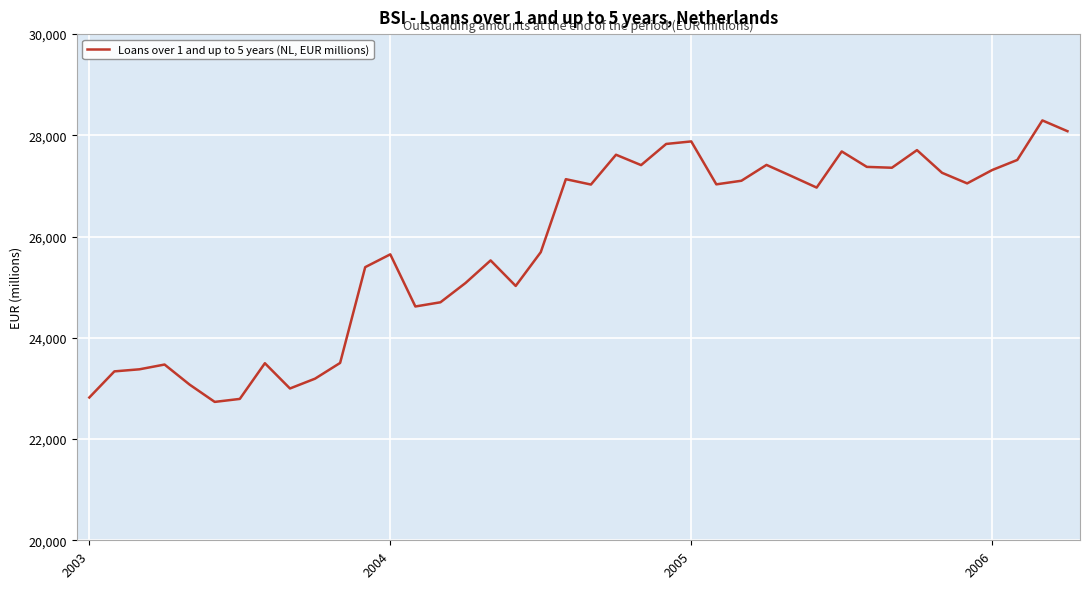

True or false: the data has more than 0 interior local peaks.

True